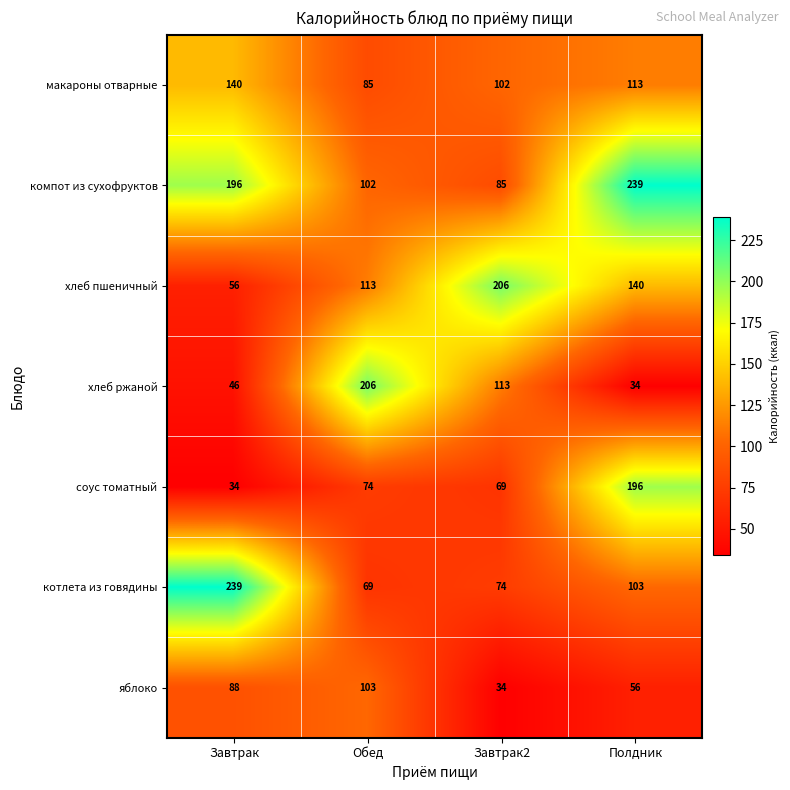

How many categories are shown in the chart?

4